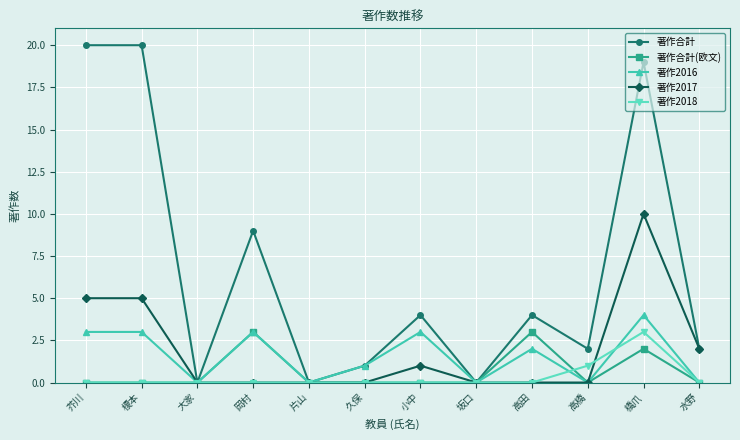

At which category does 著作合計 reach its first local valley?

大家